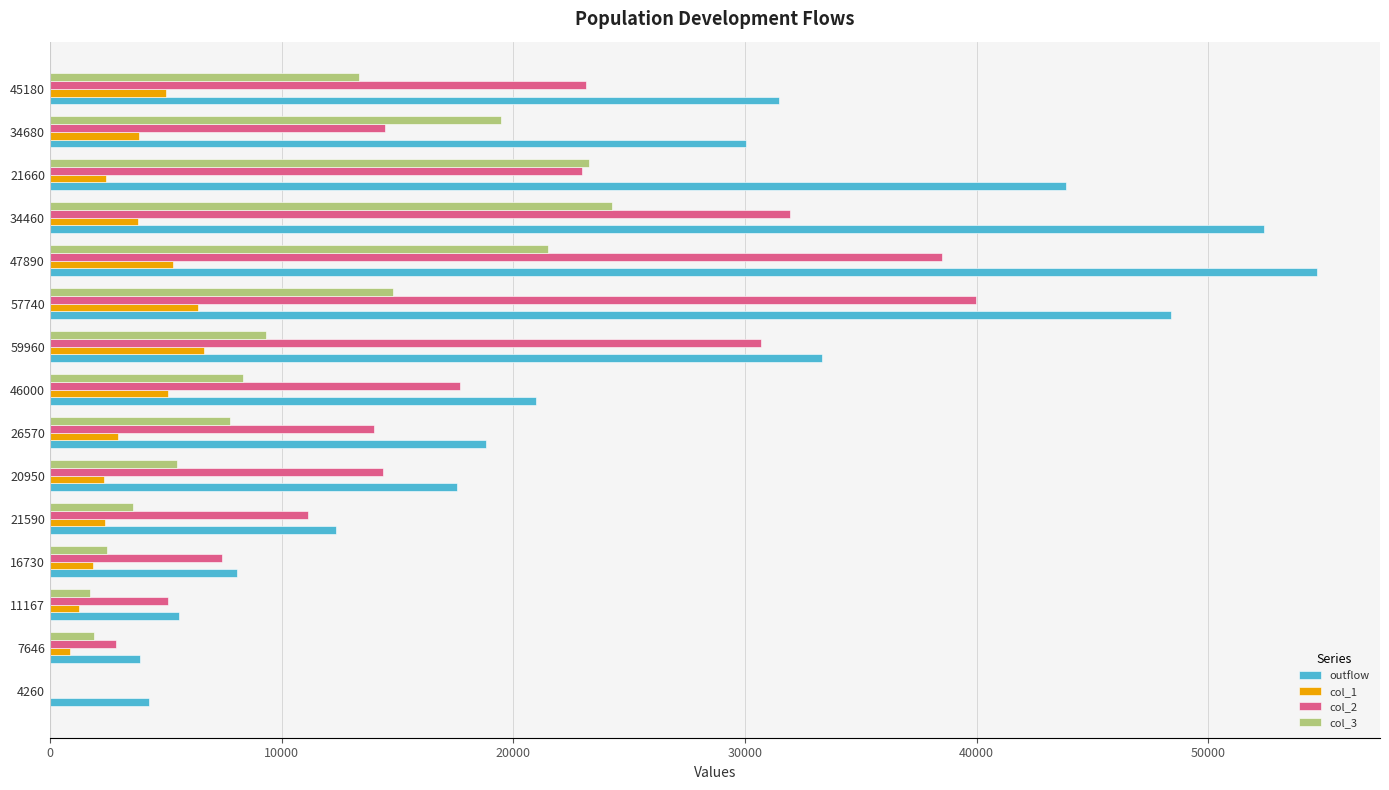

What is the sum of the col_2 values at 11167 and 34460?

37042.5